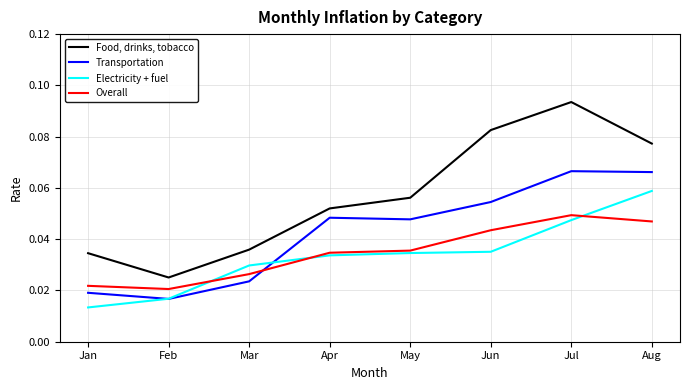

List the labels in order of Food, drinks, tobacco value, largest first.

Jul, Jun, Aug, May, Apr, Mar, Jan, Feb